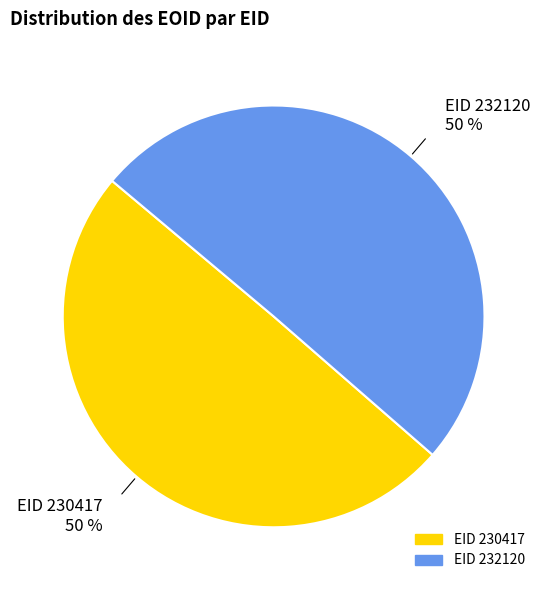

To the nearest percent, what is the average slice percentage?

50%